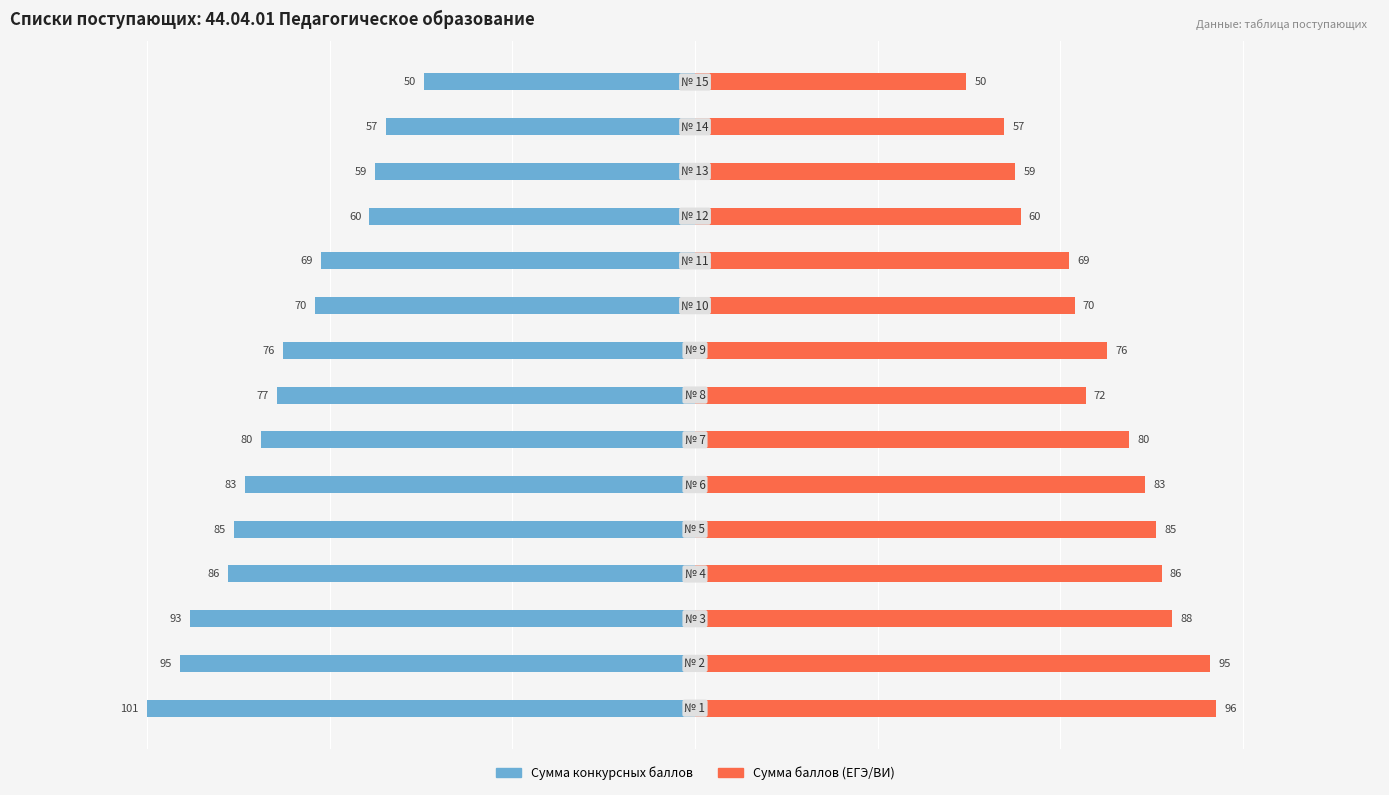

Which series has the largest range (max minus min)?

Сумма конкурсных баллов